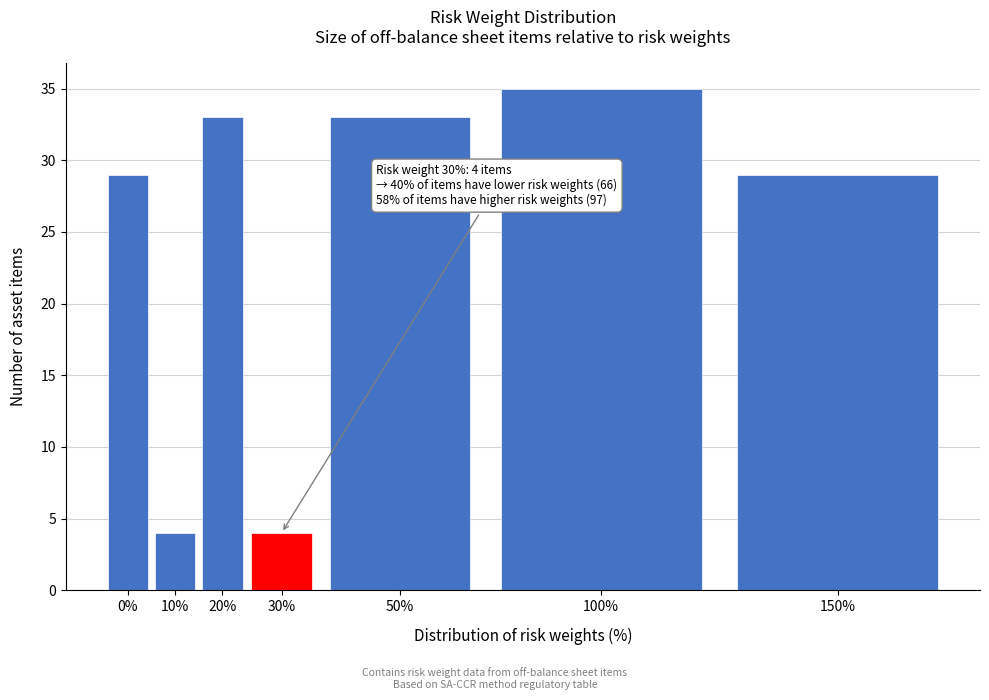

Reading left to right, what are all the values shown in this chart?

29	4	33	4	33	35	29